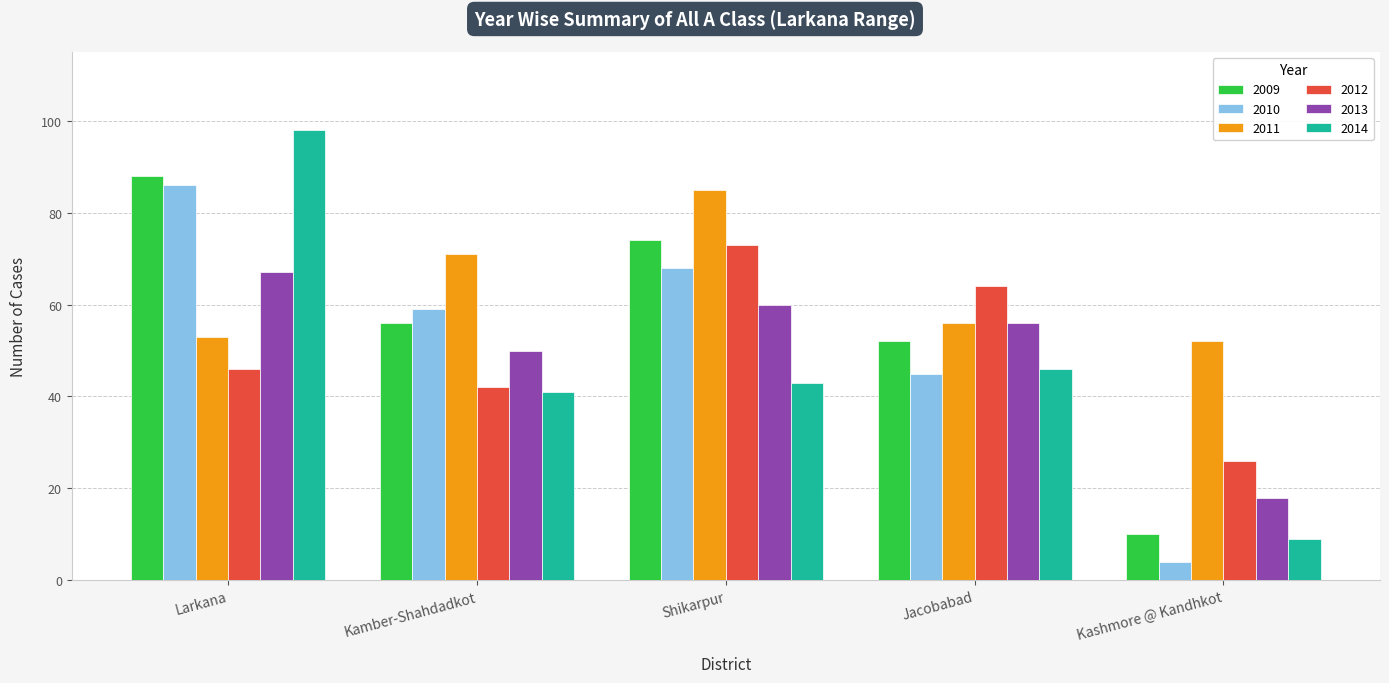

How many data points in 2010 are less than 59?

2